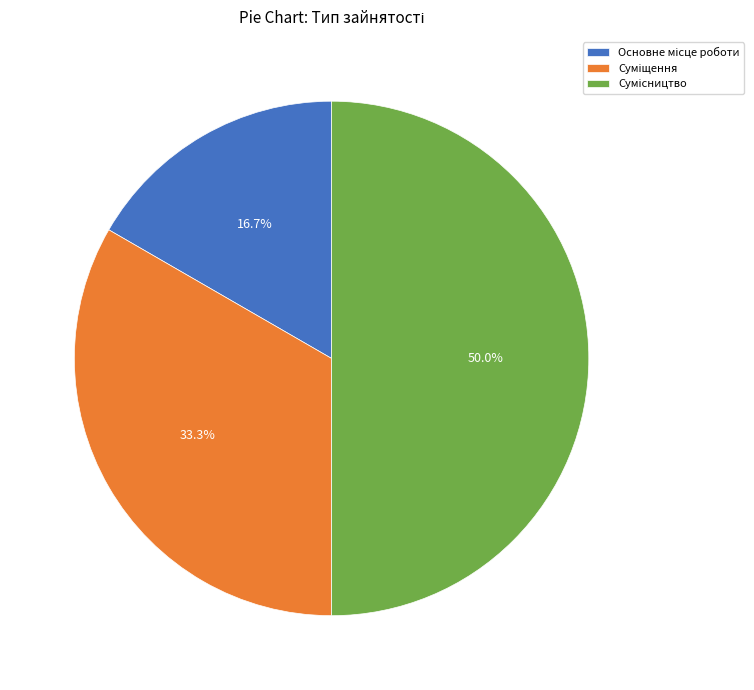

What is the largest slice in the pie chart?

Сумісництво